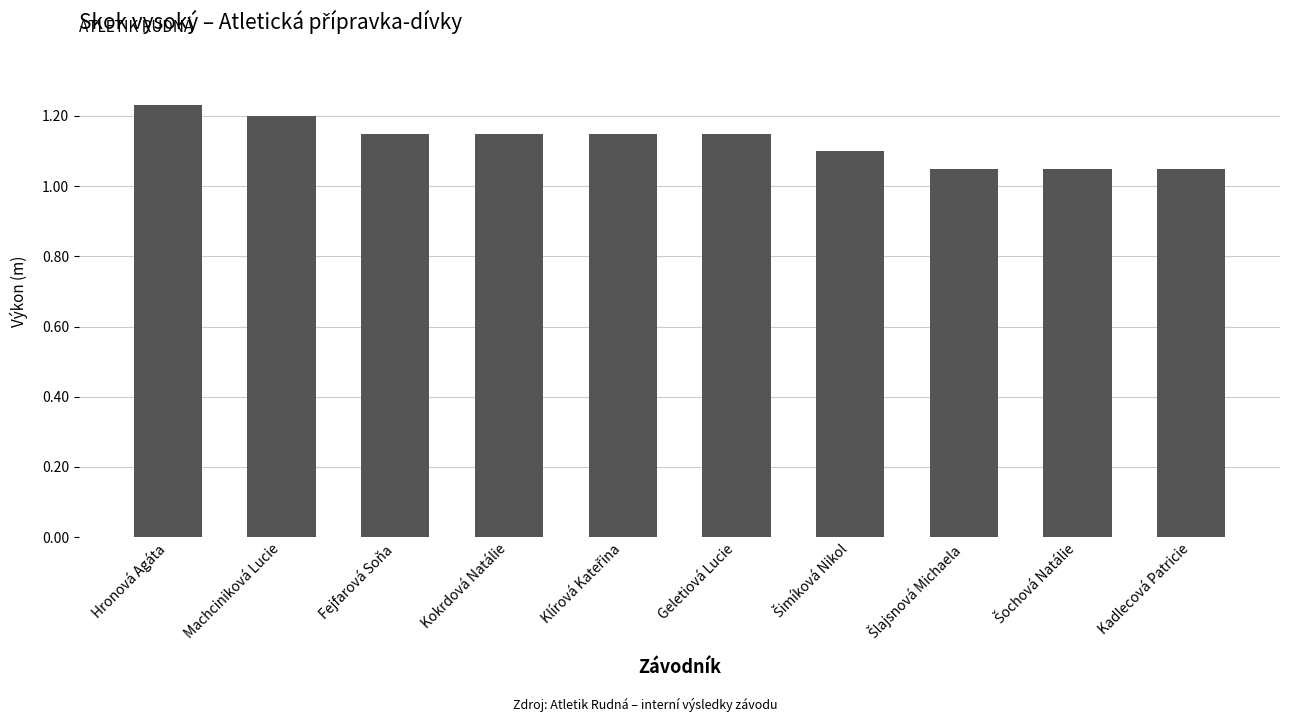

How many data points does each series have?

10